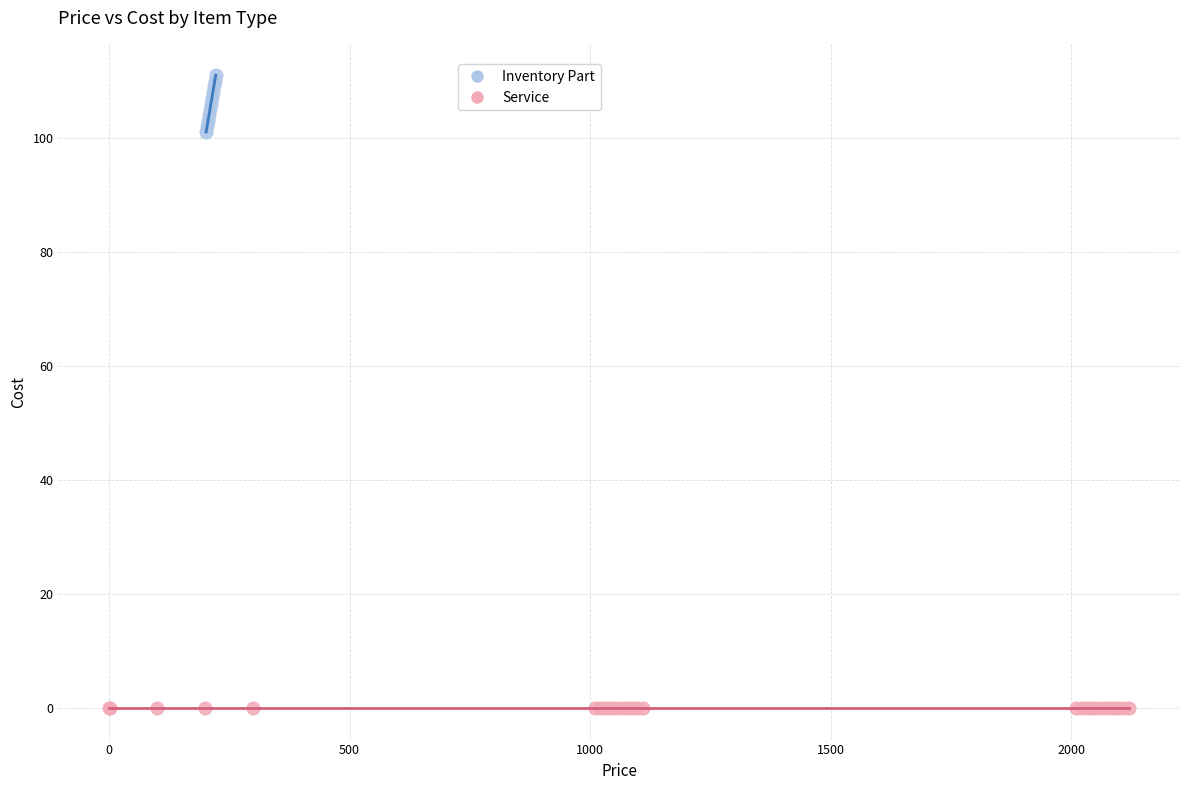

Which series reaches the minimum Y coordinate?

Service